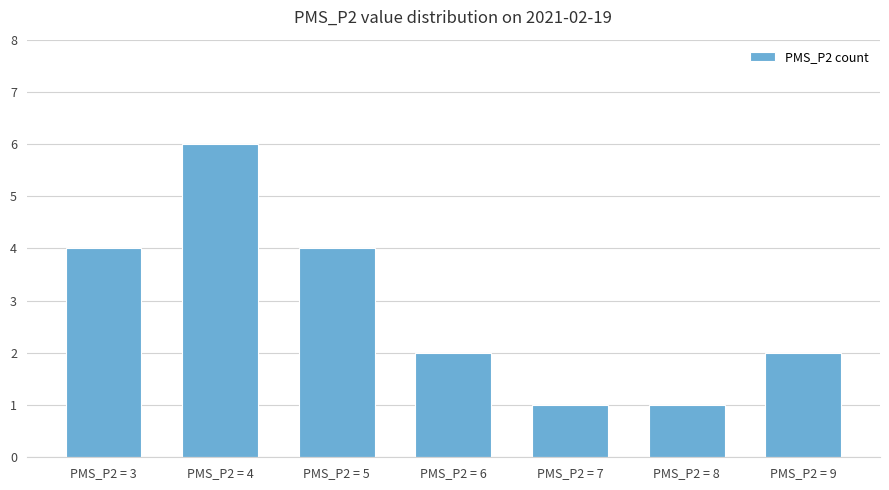

Which has a higher value, PMS_P2 = 3 or PMS_P2 = 9?

PMS_P2 = 3